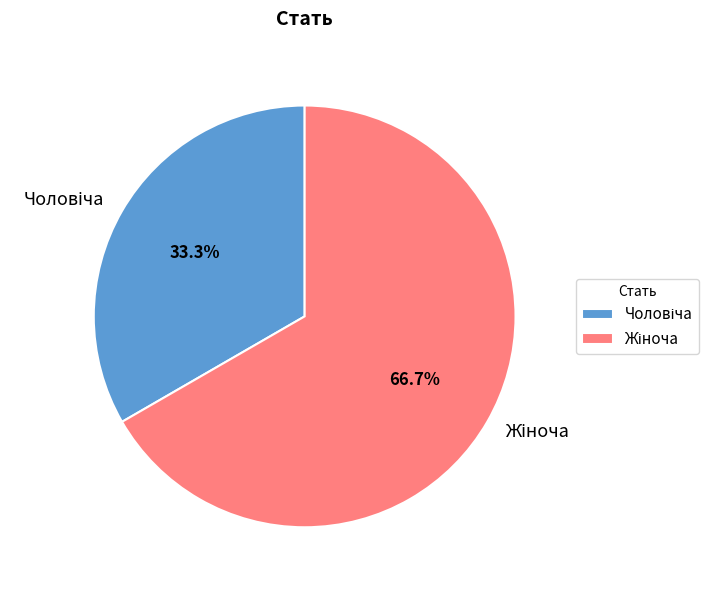

To the nearest percent, what is the average slice percentage?

50%